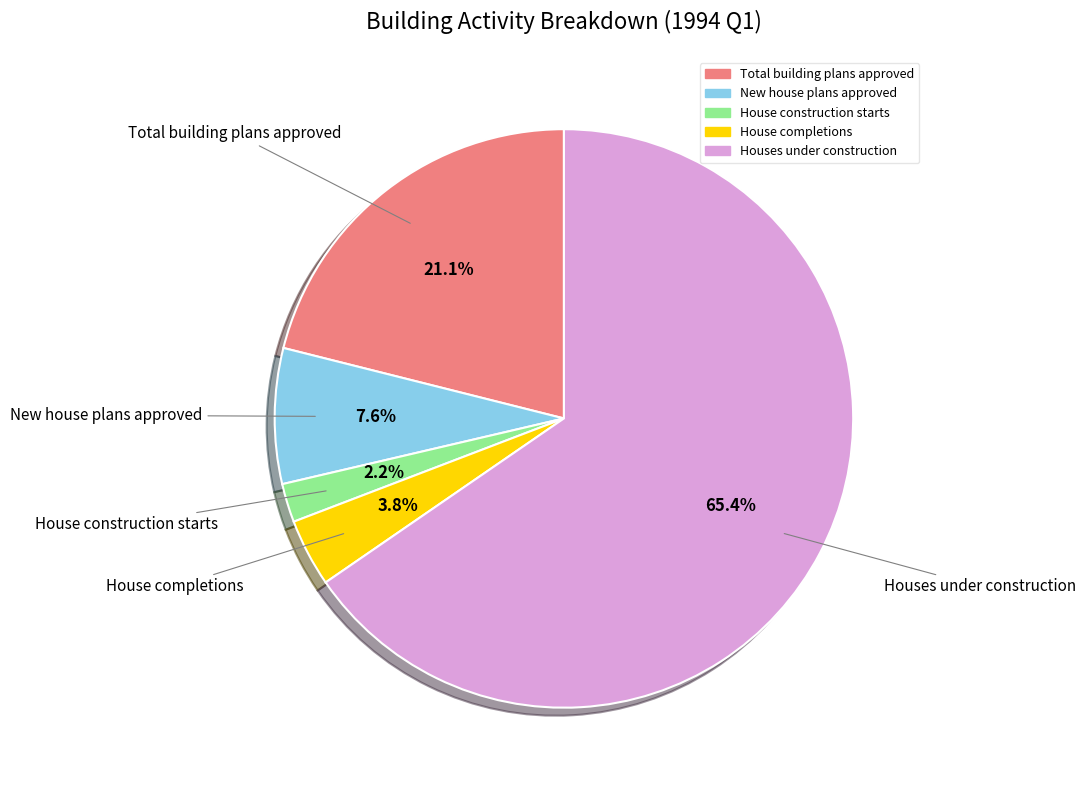

Does any single category account for the majority?

Yes